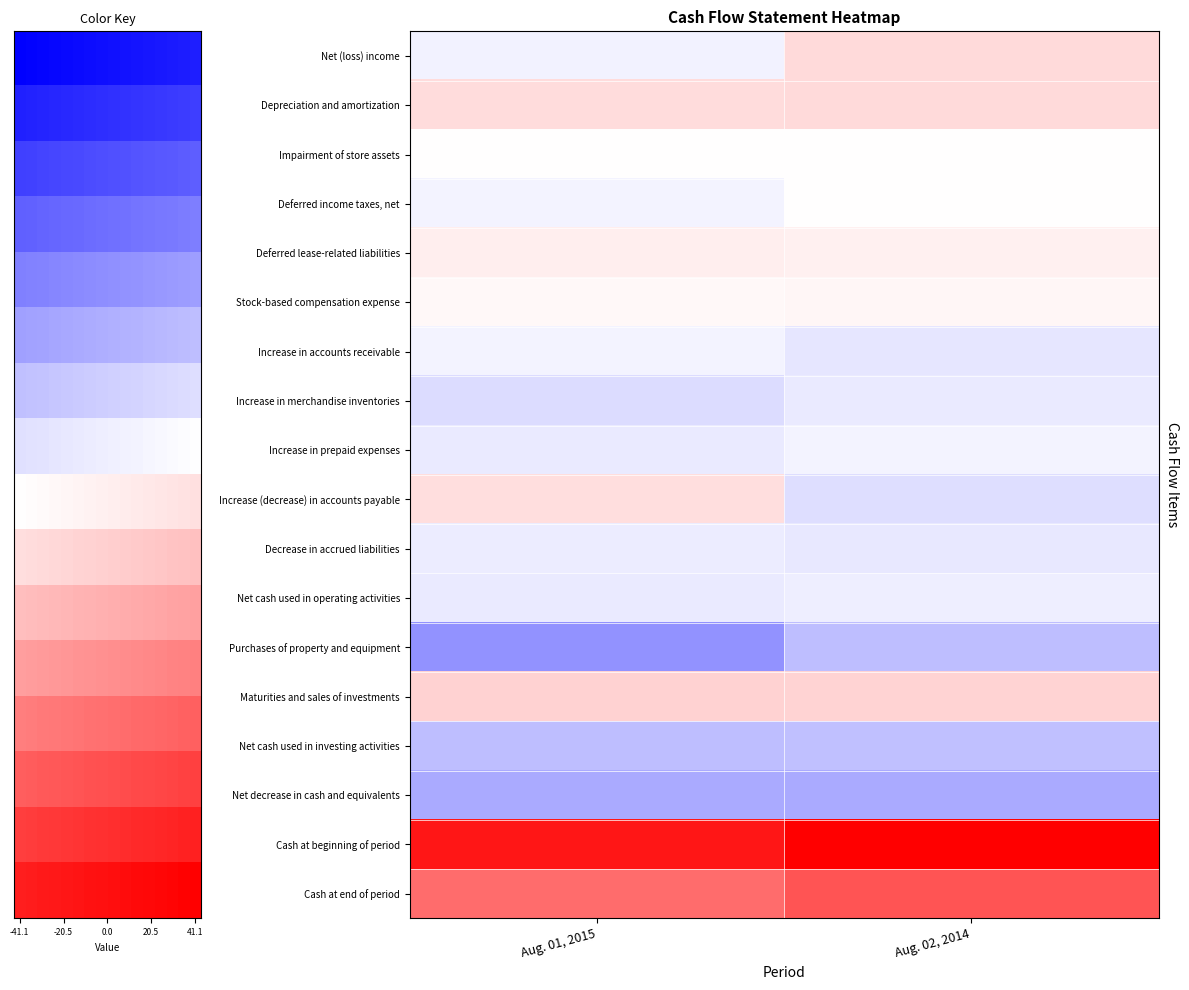

Which series has the widest spread of values?

Increase (decrease) in accounts payable